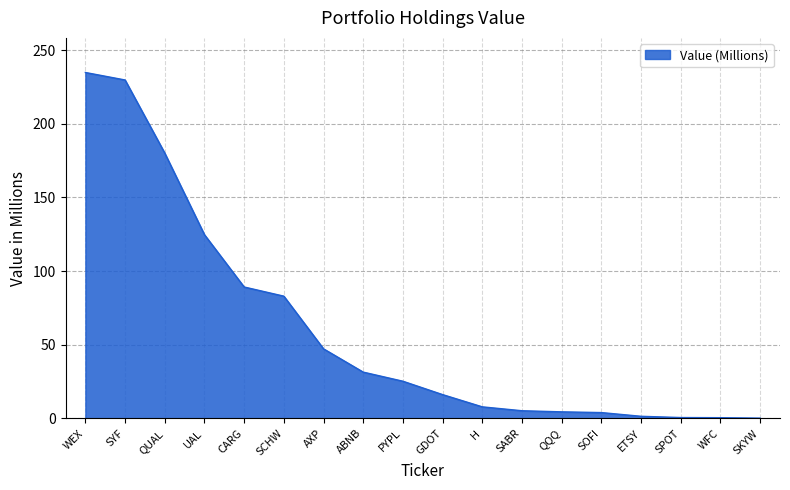

Which has a higher value, QUAL or GDOT?

QUAL